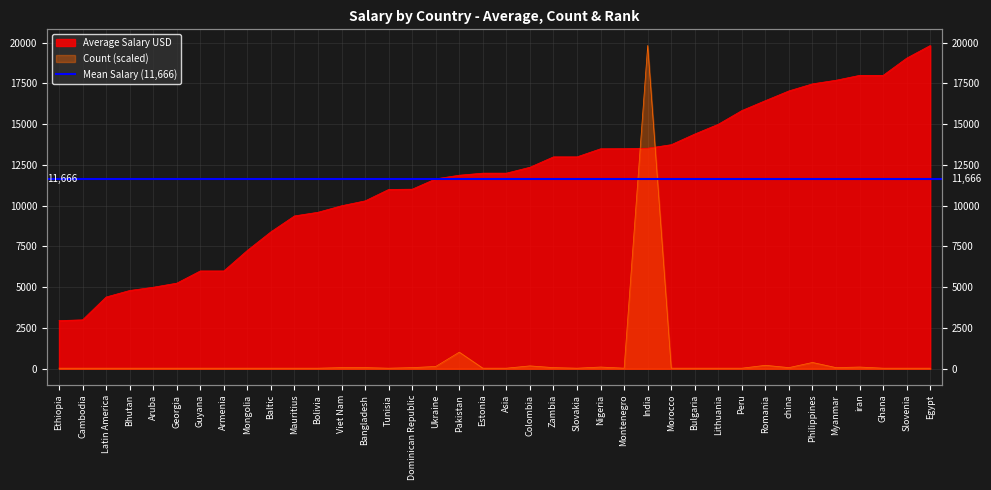

What is the label of the 35th point from the right?

Bhutan